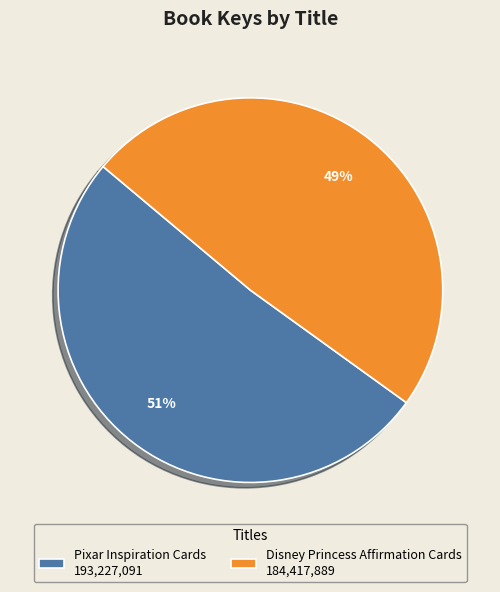

To the nearest percent, what is the average slice percentage?

50%